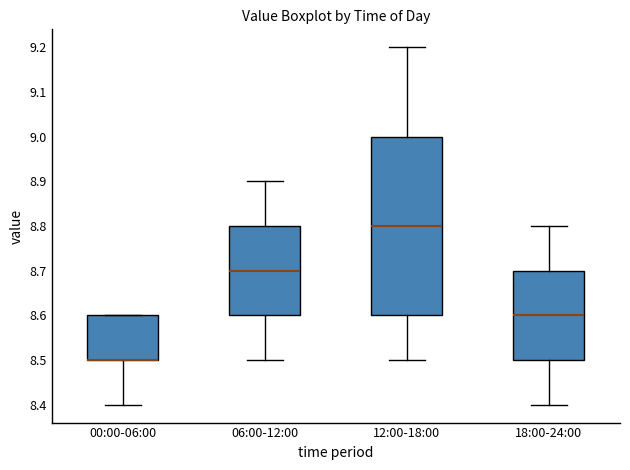

Where does the upper whisker of the box for 18:00-24:00 end on the y-axis? The values are not printed on the chart, so give them approximately, as read against the axis.

8.8